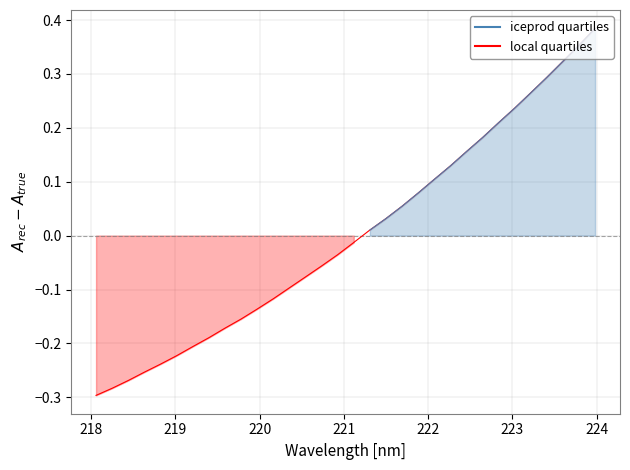

What is the value of the 2nd point from the left?

-0.3